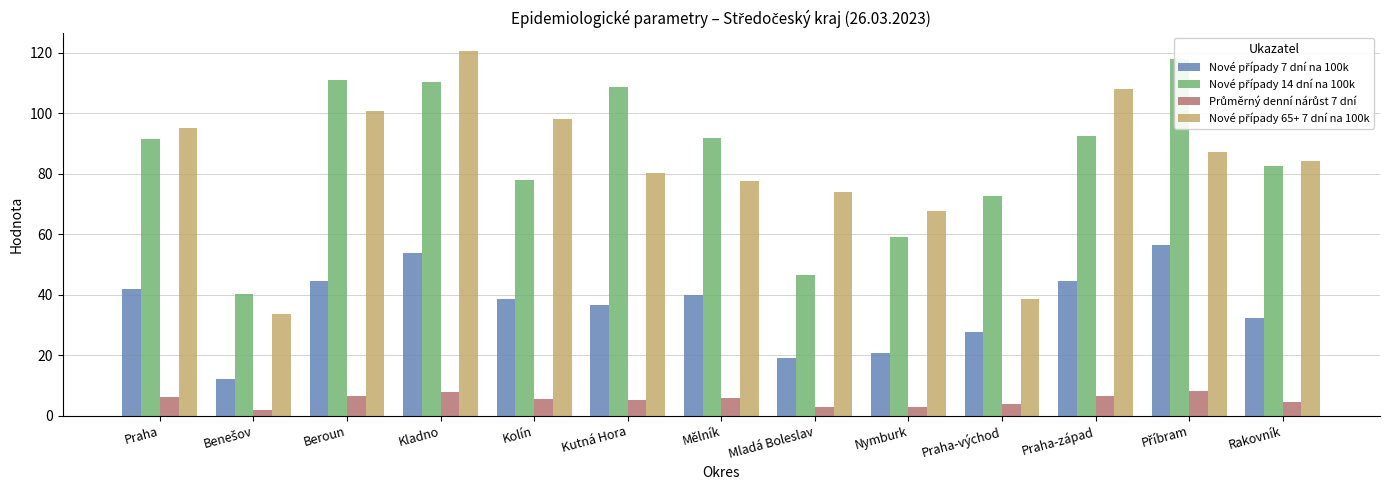

What position from the left is Příbram?

12